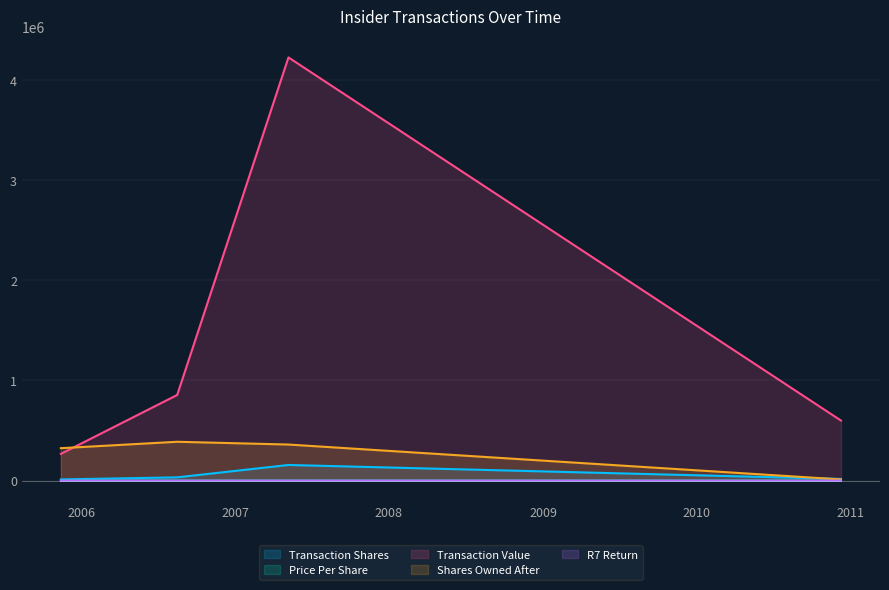

Which series changed the most between 2006-08-17 and 2005-11-14?

transactionValue